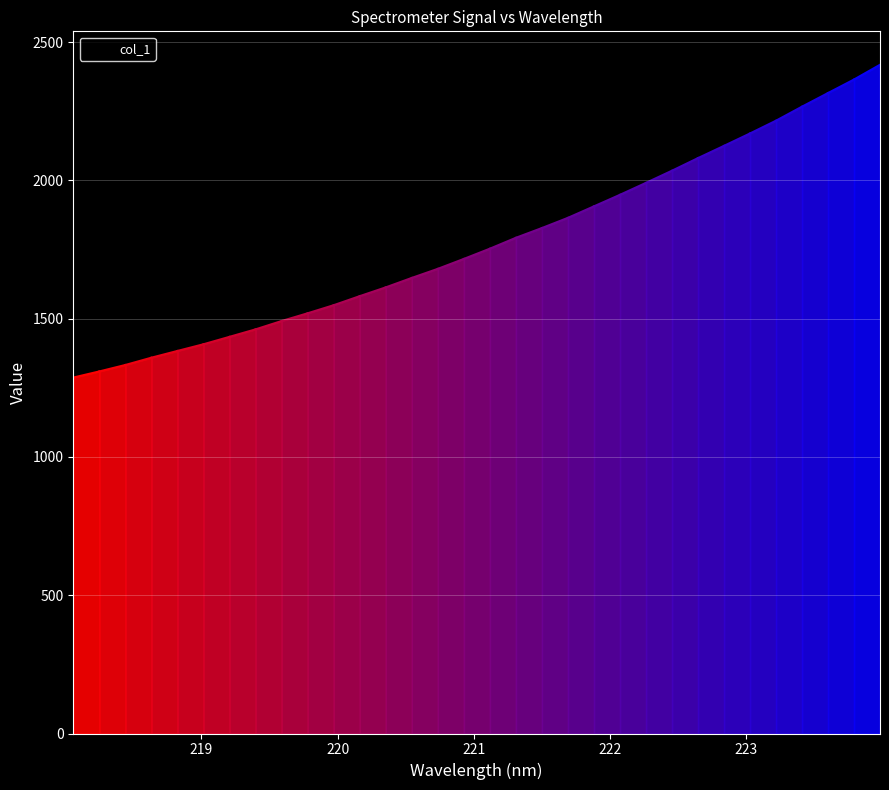

Rank the categories by value from highest to lowest.

223.9802, 223.7895, 223.5987, 223.408, 223.2172, 223.0264, 222.8355, 222.6447, 222.4538, 222.263, 222.0721, 221.8812, 221.6902, 221.4993, 221.3083, 221.1174, 220.9264, 220.7354, 220.5444, 220.3533, 220.1623, 219.9712, 219.7801, 219.589, 219.3979, 219.2067, 219.0156, 218.8244, 218.6332, 218.442, 218.2508, 218.0596